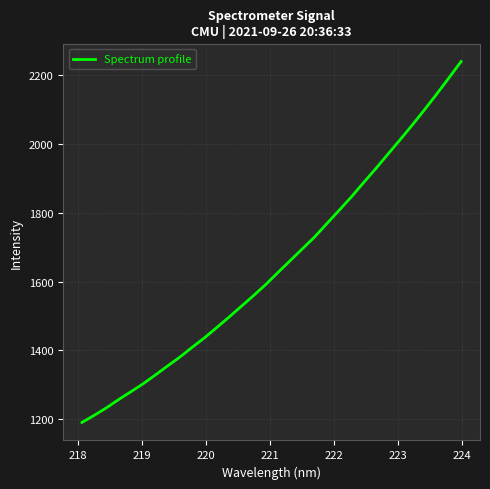

What is the difference between the maximum and minimum values?

1048.4